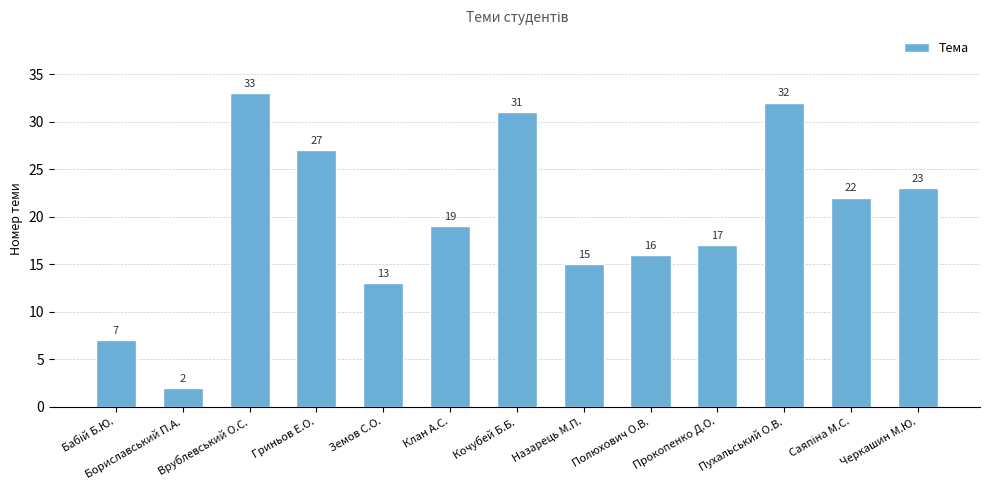

The value at Бориславський П.А. is 4. True or false?

False